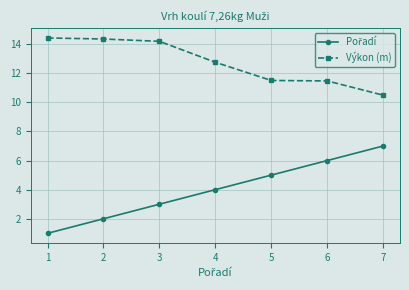

What is the sum of the Výkon (m) values at 1 and 4?

27.2